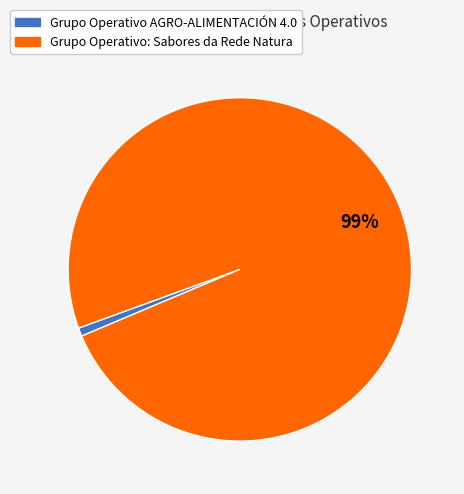

Is there any slice that represents more than half of the pie?

Yes